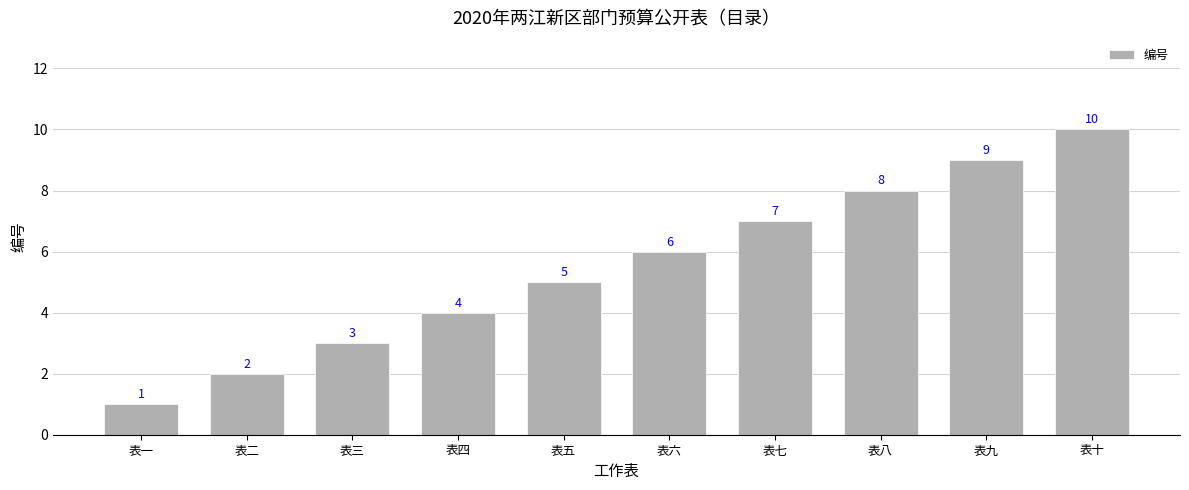

What is the greatest value displayed?

10